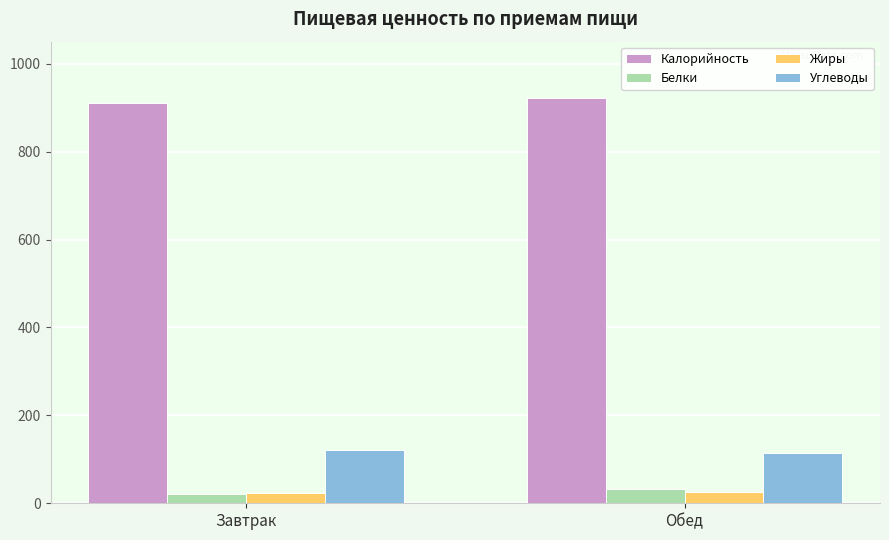

What is the spread (max minus min) of values at Завтрак?

889